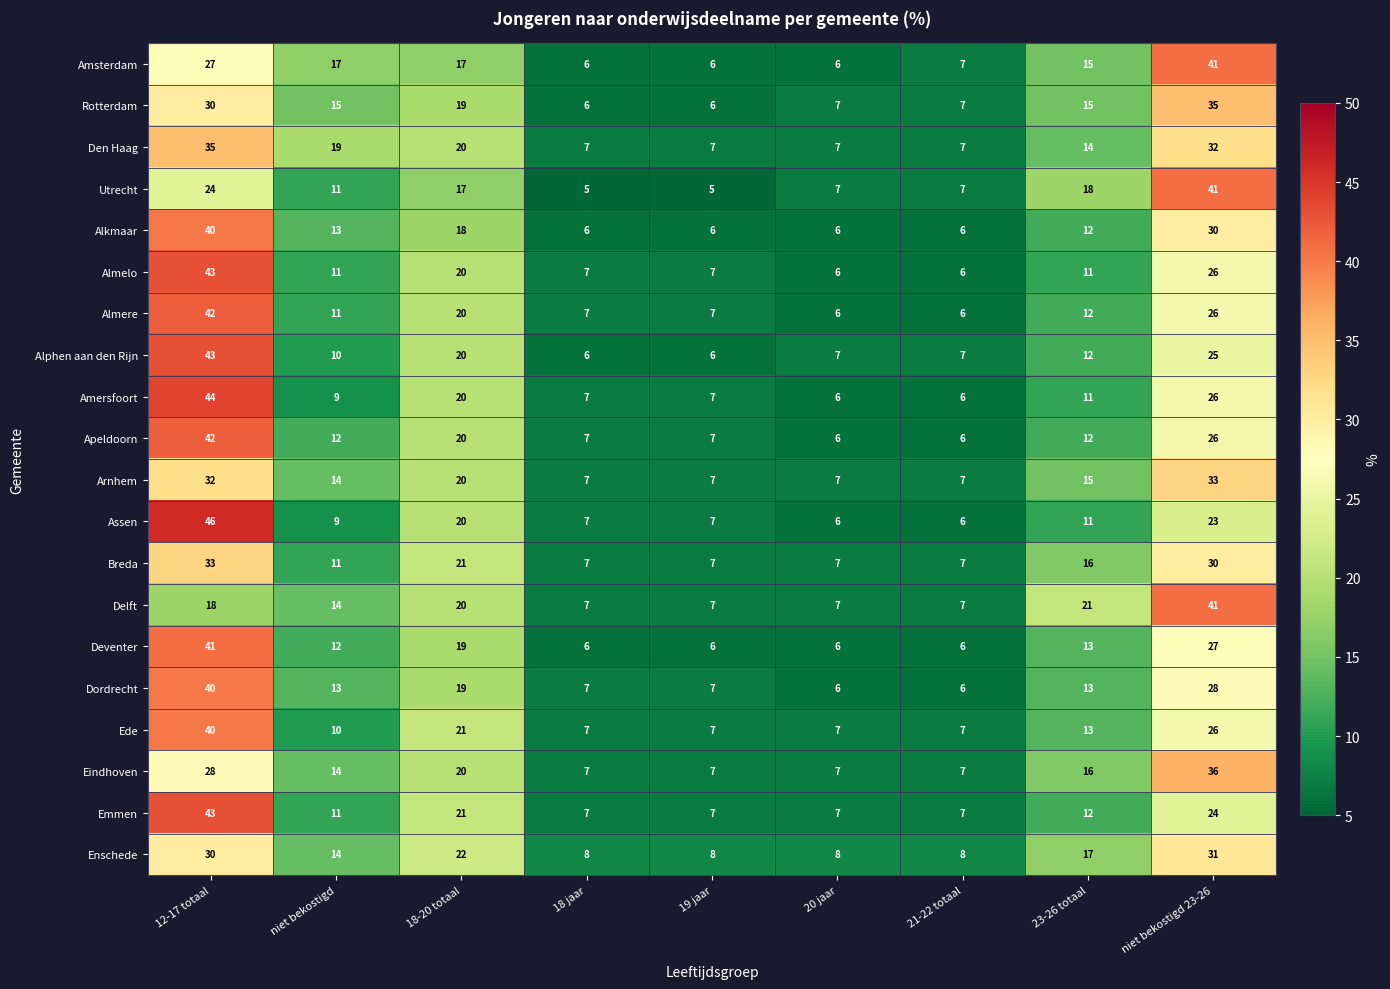

Which series has the largest range (max minus min)?

Assen